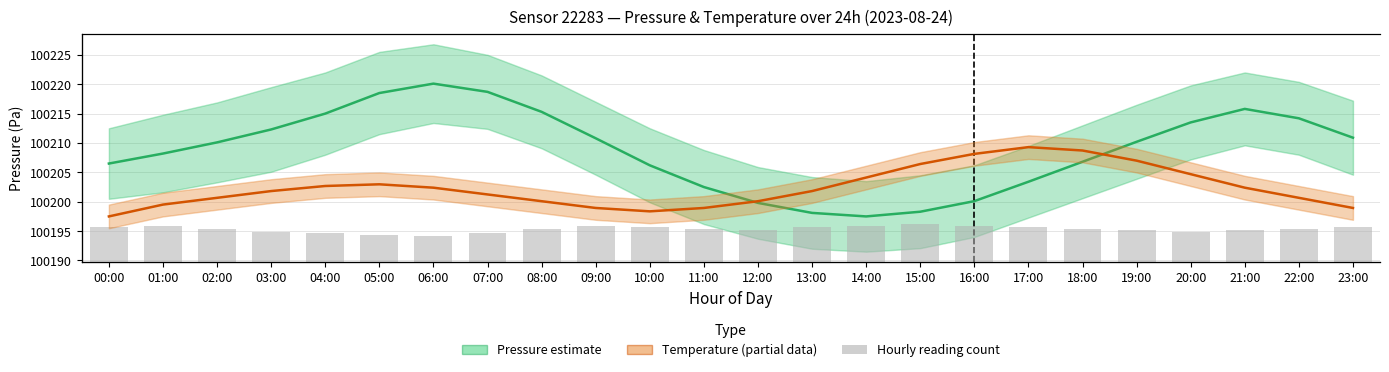

At which label does Pressure estimate reach its peak?

06:00